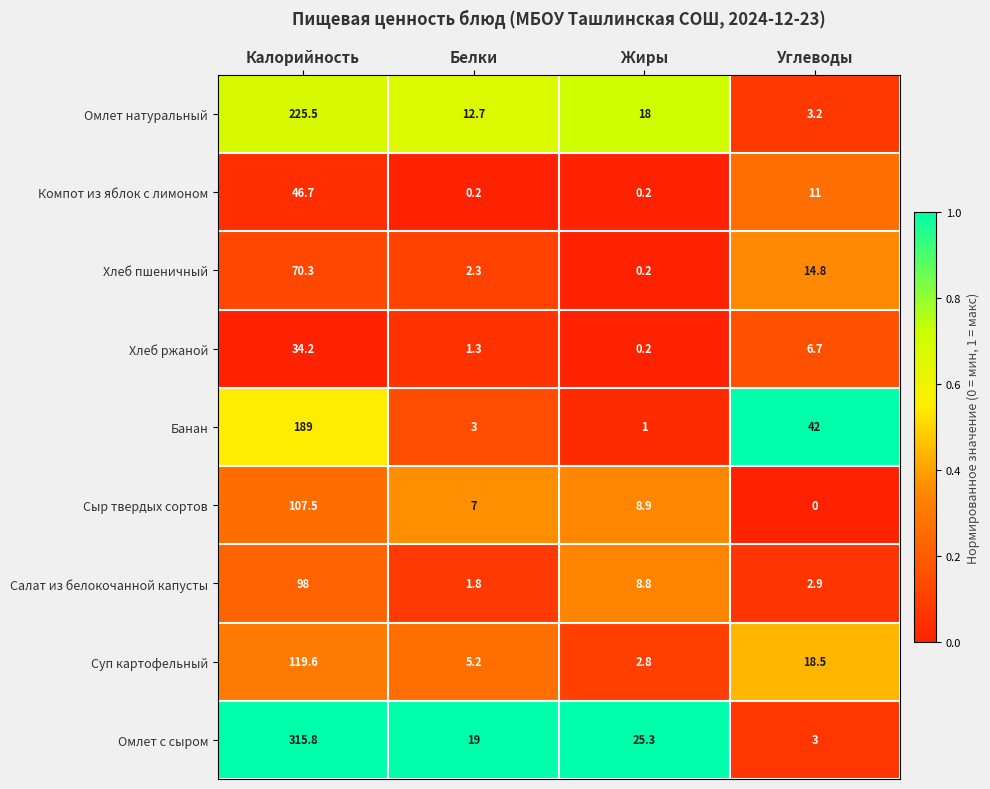

Rank the series by their maximum value, from highest to lowest.

Омлет с сыром, Омлет натуральный, Банан, Суп картофельный, Сыр твердых сортов, Салат из белокочанной капусты, Хлеб пшеничный, Компот из яблок с лимоном, Хлеб ржаной